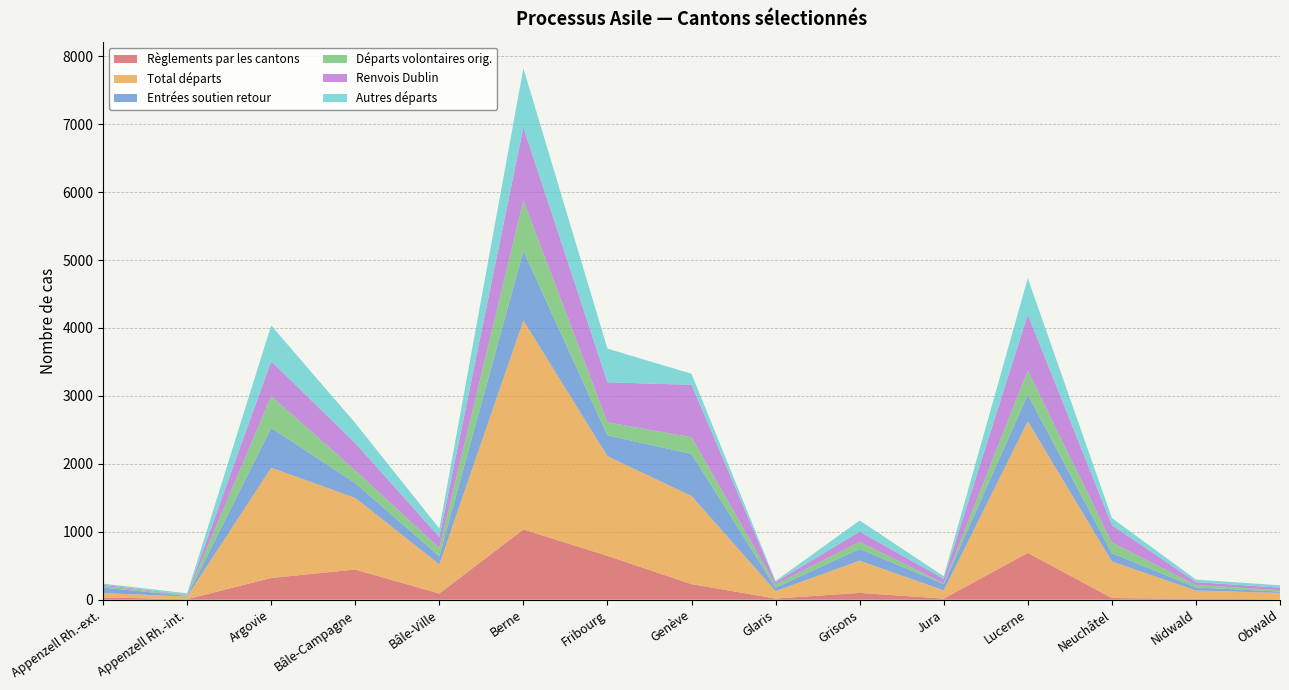

Reading left to right, what are all the values shown in this chart?

Règlements par les cantons: 33	7	320	444	91	1034	645	229	17	100	16	689	24	14	6
Total départs: 64	40	1623	1054	429	3076	1468	1297	110	474	121	1936	539	121	94
Entrées soutien retour: 81	9	586	219	120	1025	305	621	51	174	93	395	122	45	20
Départs volontaires orig.: 24	10	468	187	120	744	193	244	44	105	11	352	156	35	20
Renvois Dublin: 17	7	514	402	162	1077	589	772	38	148	66	825	257	44	37
Autres départs: 18	21	526	295	126	868	496	163	16	165	38	536	105	37	35